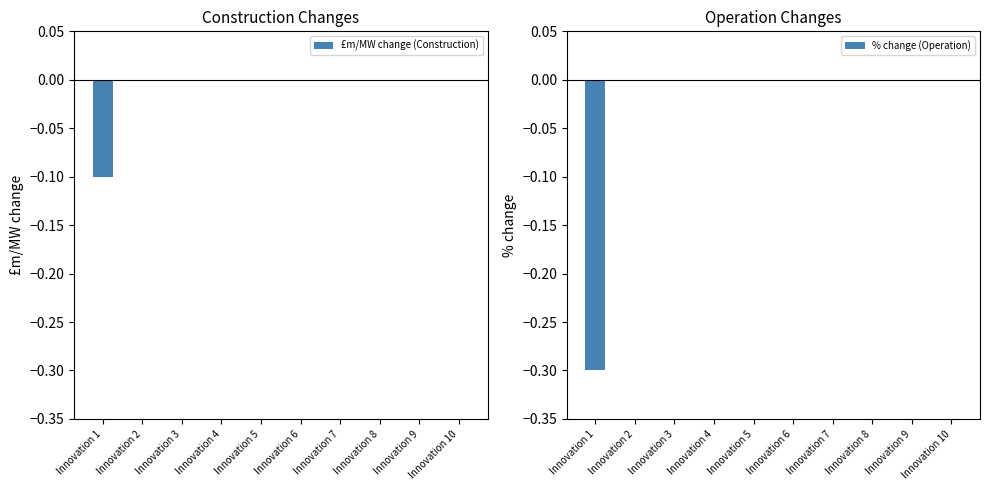

Which label corresponds to the largest value in the chart?

Innovation 2